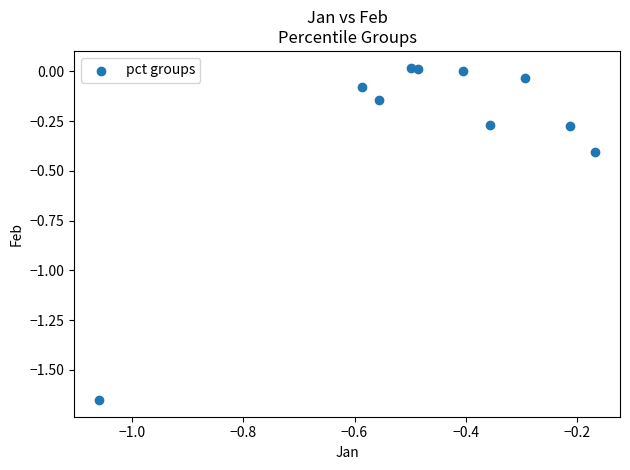

What is the range of X values (max minus min)?

0.9